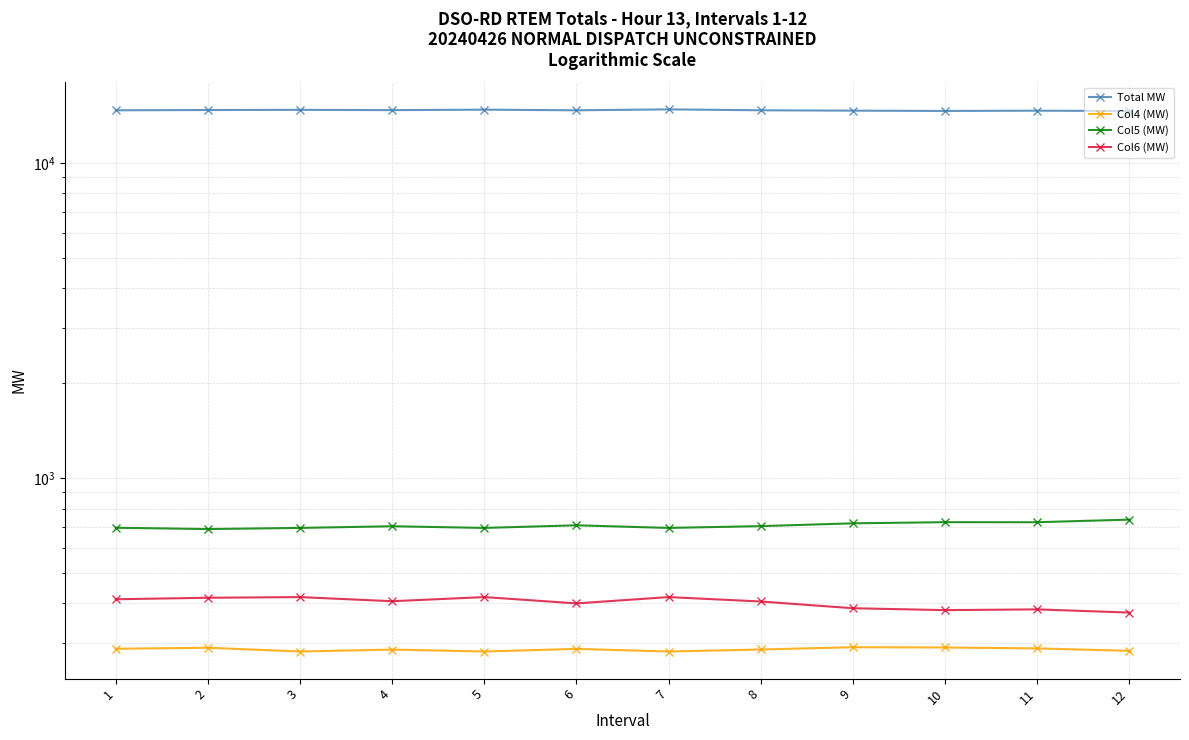

Is it true that Col6 (MW) equals 196.9 at 2?

False